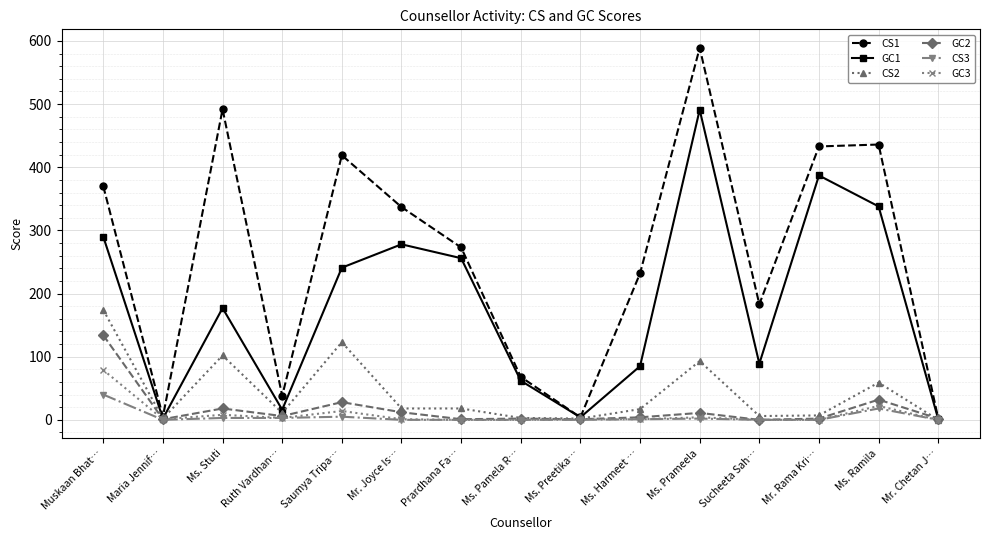

Where is the first local minimum for CS1?

Maria Jennif…